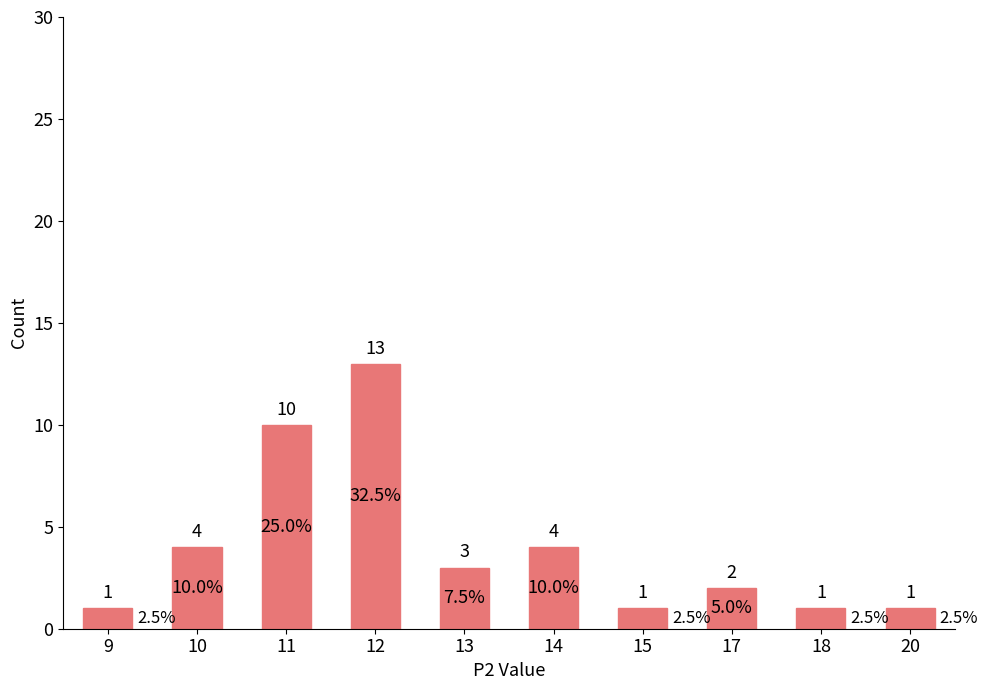

True or false: the data shows 4 at 10.

True